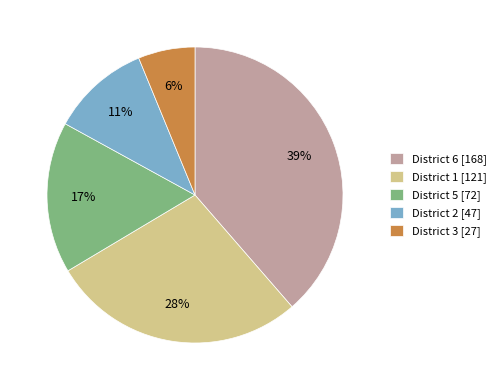

To the nearest percent, what percentage of the pie is District 1?

28%